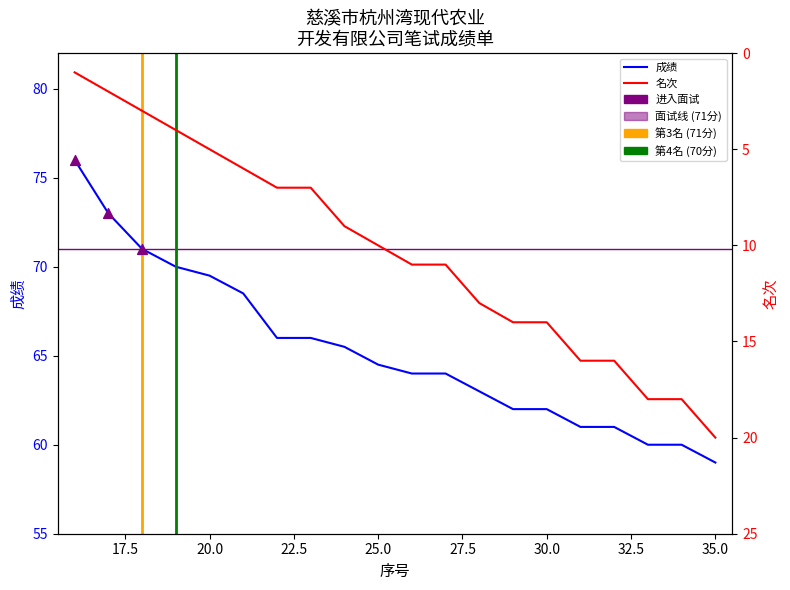

Which has a higher value, 14 or 4?

14